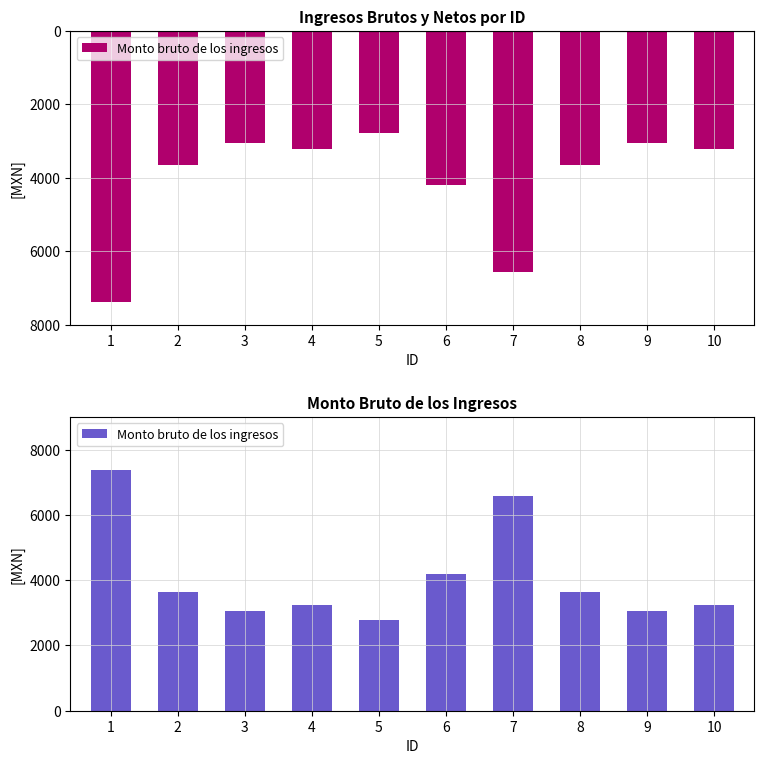

How many values exceed 3641?

3